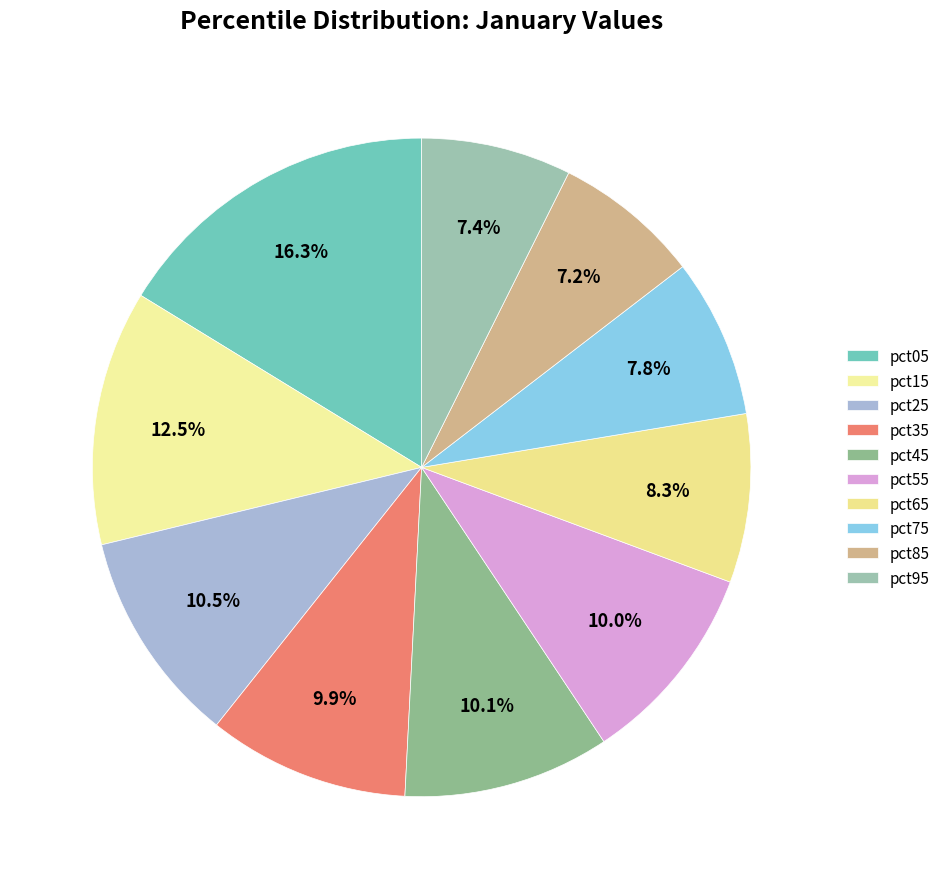

To the nearest percent, what is the difference between the pct95 and pct45 slice percentages?

3%